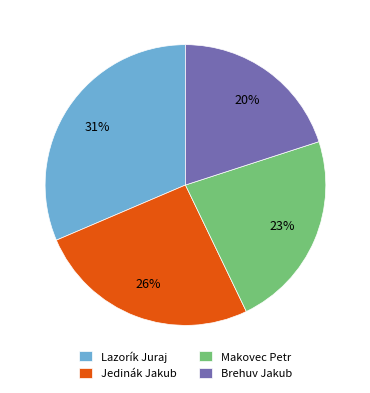

What is the smallest slice in the pie chart?

Brehuv Jakub